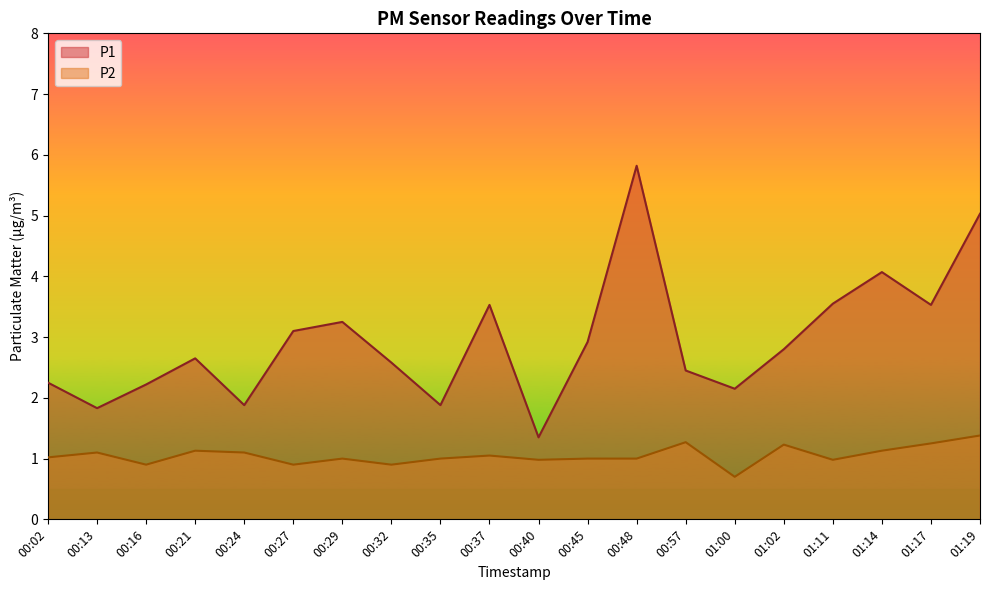

What is the lowest value of the P2 series?

0.7